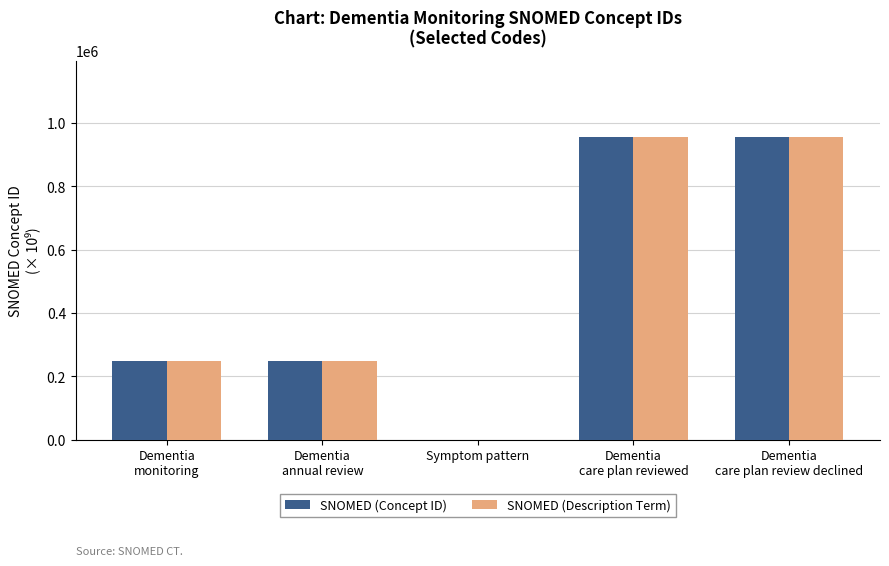

What is the greatest value displayed?

956901.0